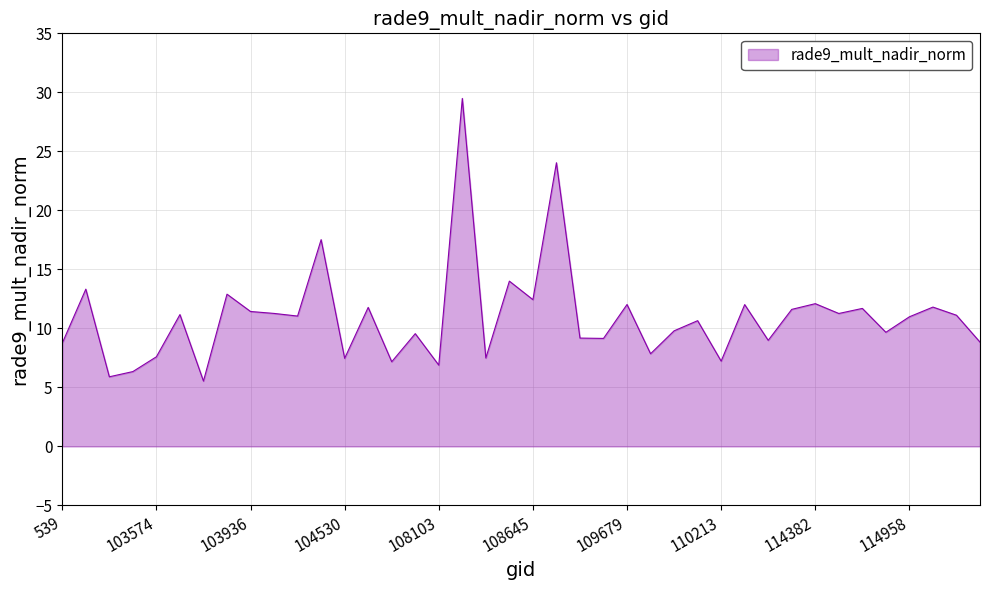

What is the difference between the maximum and minimum values?

23.9